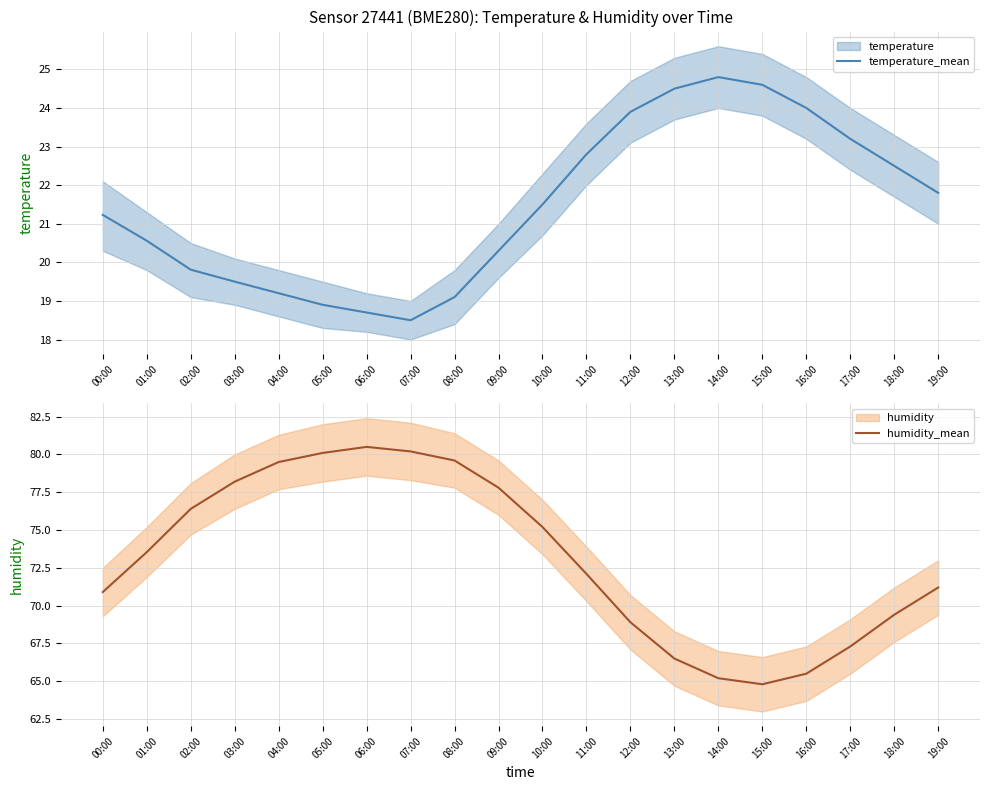

Reading left to right, list all the values displayed in this chart.

temperature_mean: 21.2	20.6	19.8	19.5	19.2	18.9	18.7	18.5	19.1	20.3	21.5	22.8	23.9	24.5	24.8	24.6	24.0	23.2	22.5	21.8
humidity_mean: 70.9	73.5	76.4	78.2	79.5	80.1	80.5	80.2	79.6	77.8	75.2	72.1	68.9	66.5	65.2	64.8	65.5	67.3	69.4	71.2